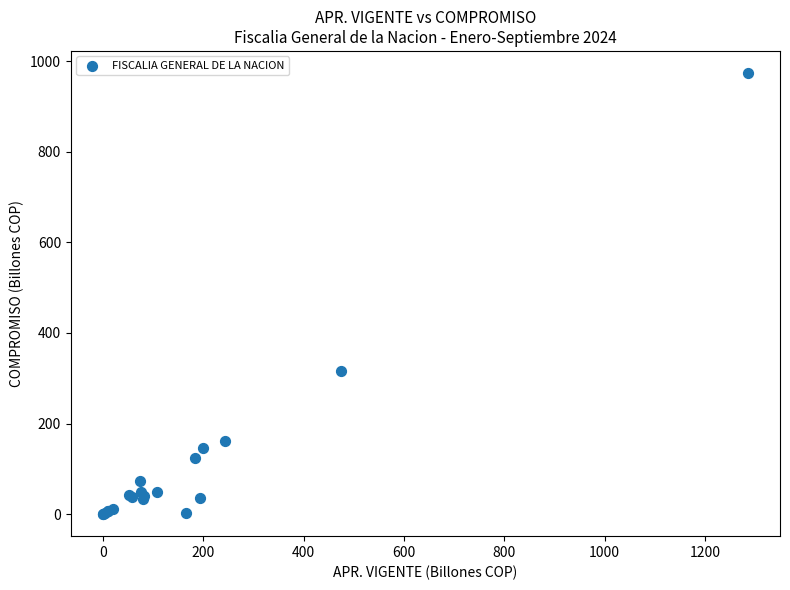

What Y value in the scatter plot is closest to 487?

317.2